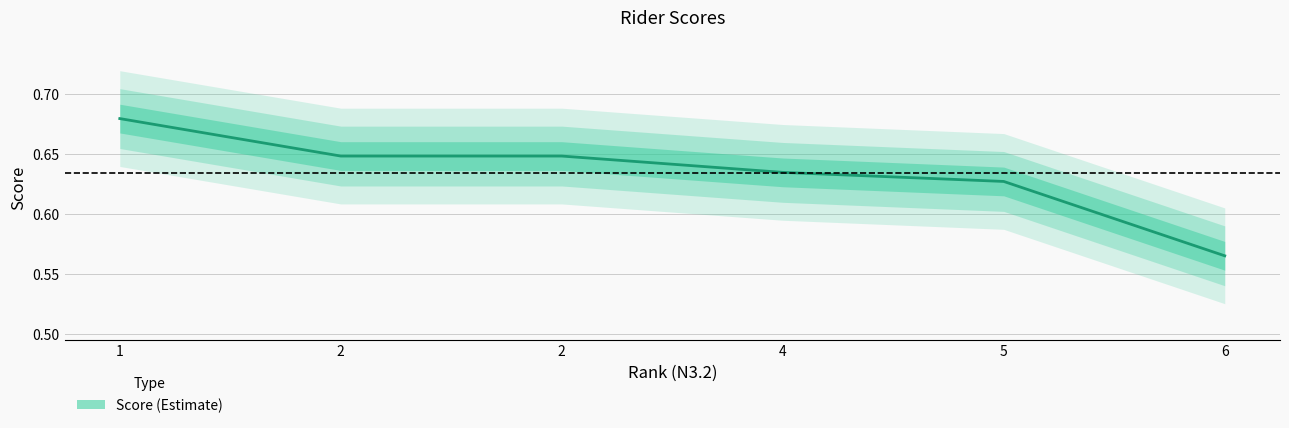

At which label is the value closest to 0?

6